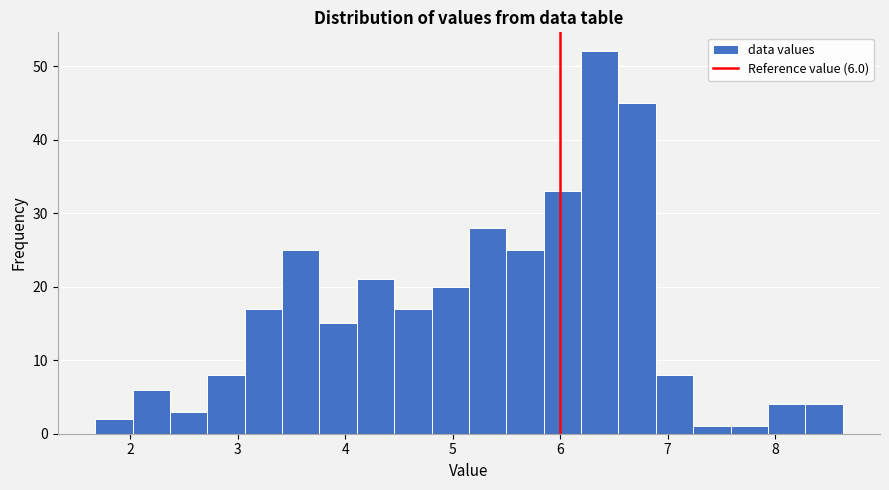

Read against the x-axis, roughly where is the centre of the tallest bar?

6.4